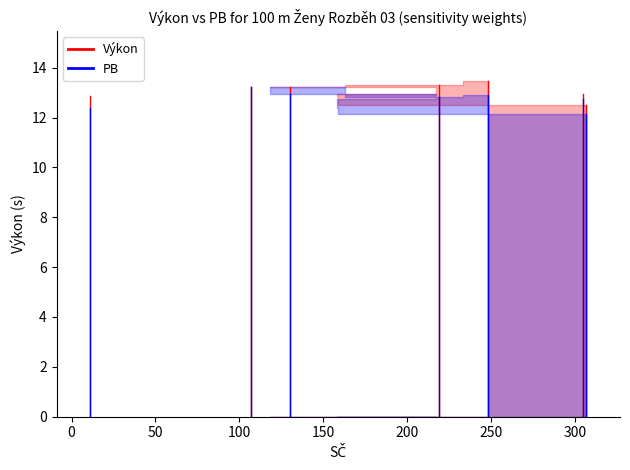

Count the number of data series in this chart.

2